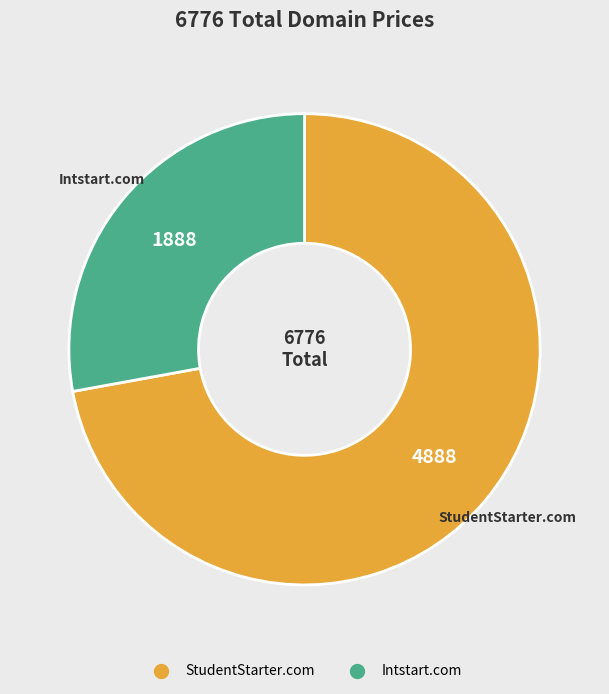

What is the ratio of the value at StudentStarter.com to the value at Intstart.com?

2.6